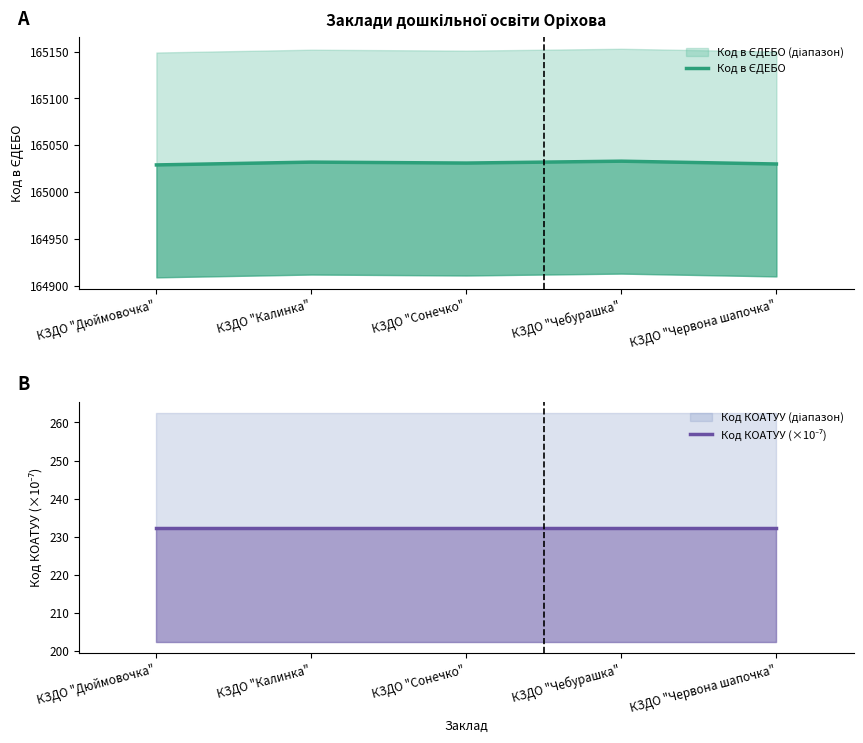

Does the chart have visible grid lines?

No